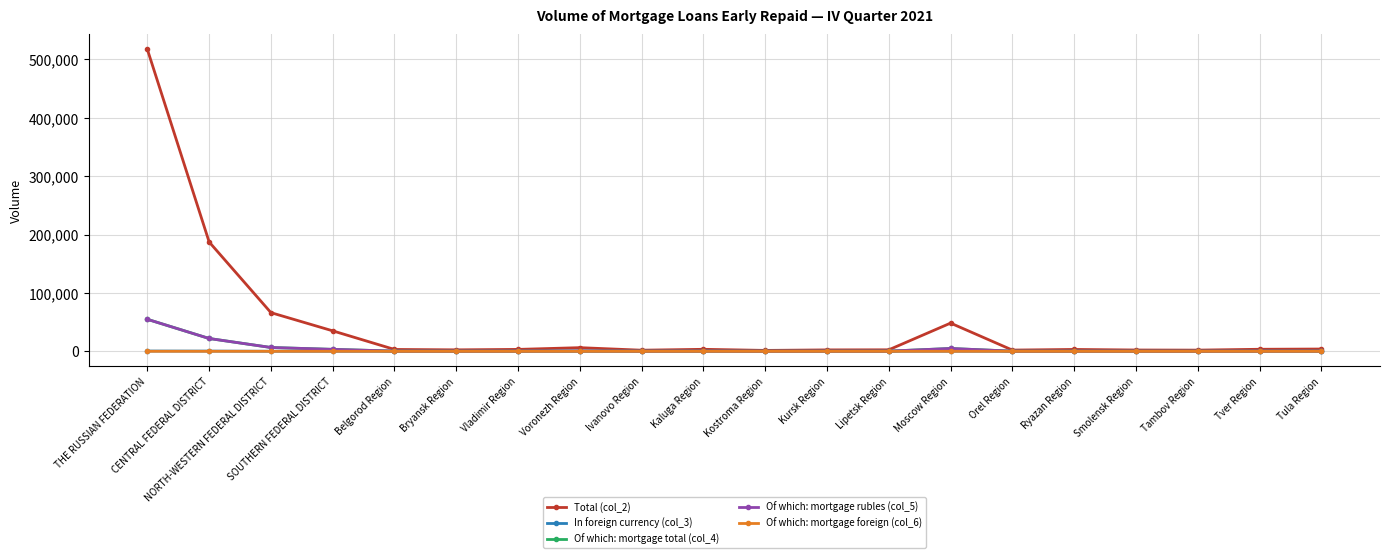

True or false: In foreign currency (col_3) has more than 1 points higher than both neighbors.

True